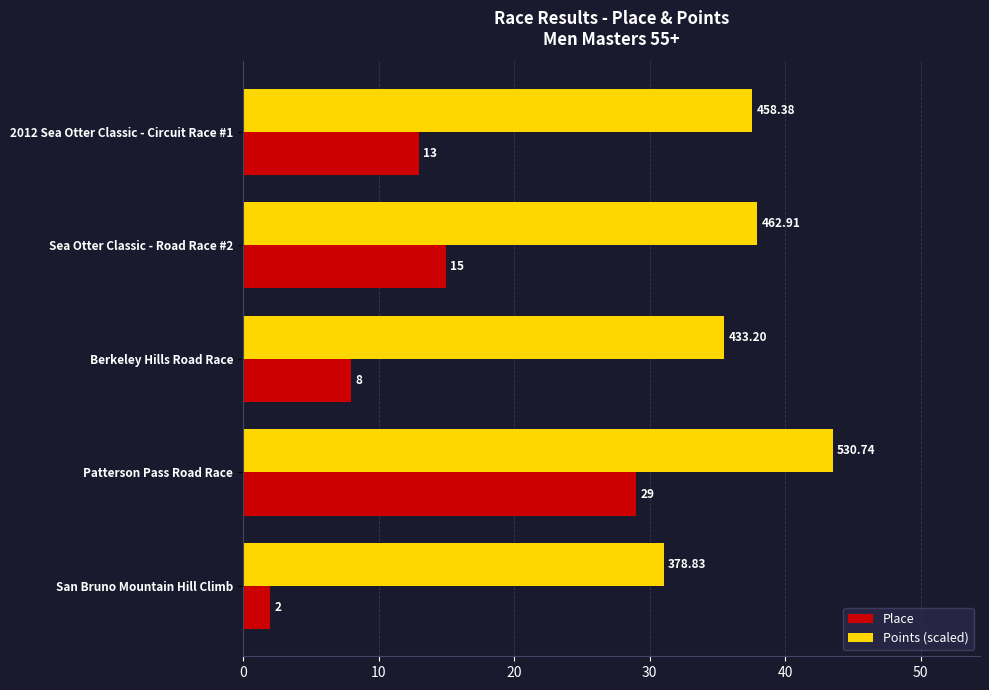

What is the difference between the Place values at 2012 Sea Otter Classic - Circuit Race #1 and San Bruno Mountain Hill Climb?

11.0